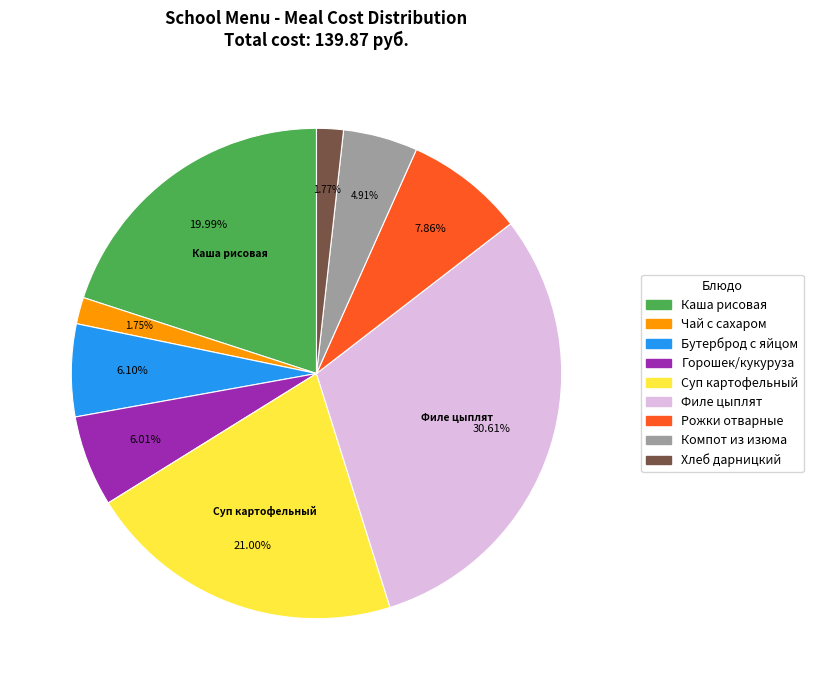

Is there a majority slice in this chart?

No